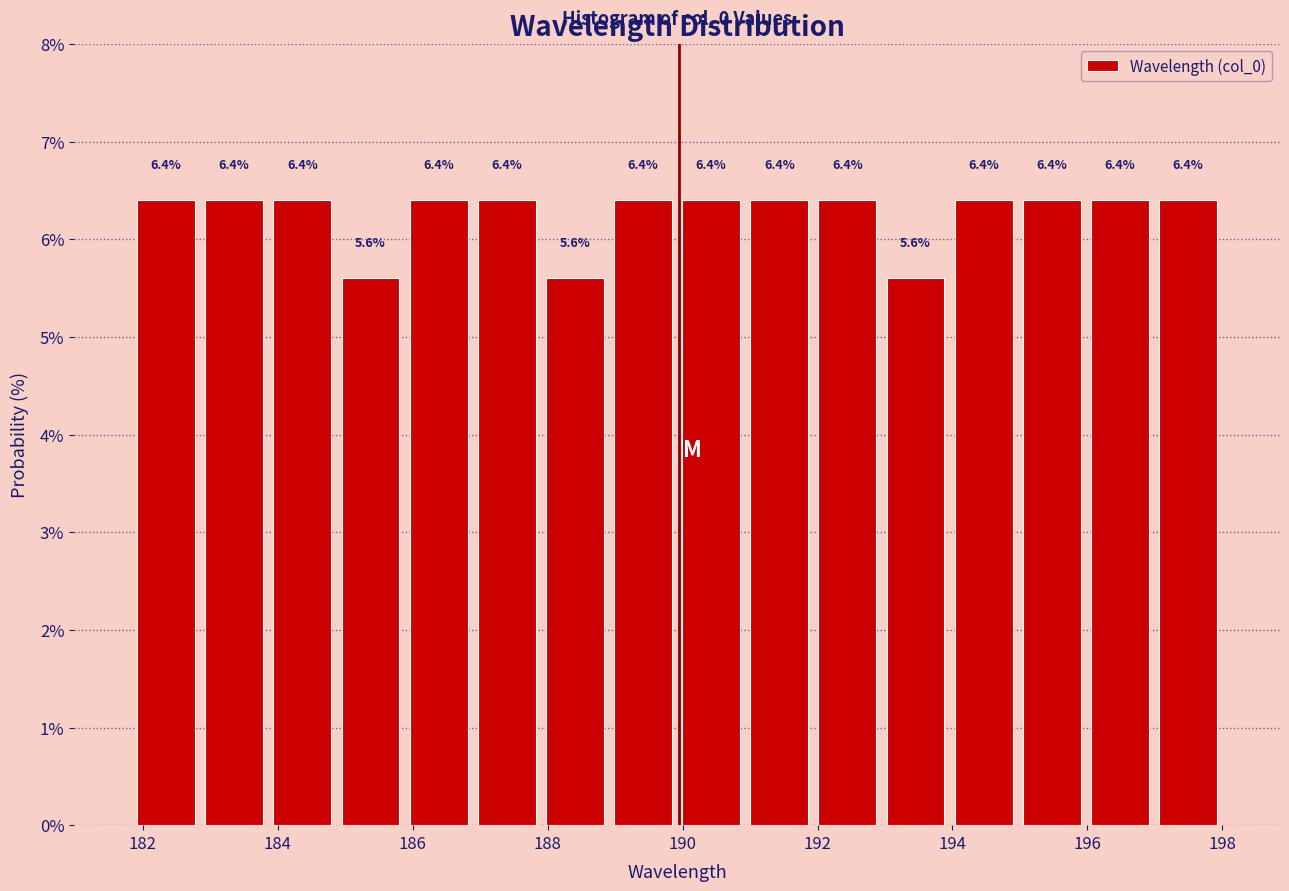

Reading left to right, list every bar in this chart as the range it spans on the x-axis followed by its height. The bar edges are not printed on the chart, so give them approximately, as read against the axis.

181.8 to 182.8: 6.4
182.8 to 183.8: 6.4
183.8 to 184.8: 6.4
184.8 to 185.8: 5.6
185.8 to 186.8: 6.4
186.8 to 187.8: 6.4
187.8 to 189.0: 5.6
189.0 to 190.0: 6.4
190.0 to 191.0: 6.4
191.0 to 192.0: 6.4
192.0 to 193.0: 6.4
193.0 to 194.0: 5.6
194.0 to 195.0: 6.4
195.0 to 196.0: 6.4
196.0 to 197.0: 6.4
197.0 to 198.0: 6.4